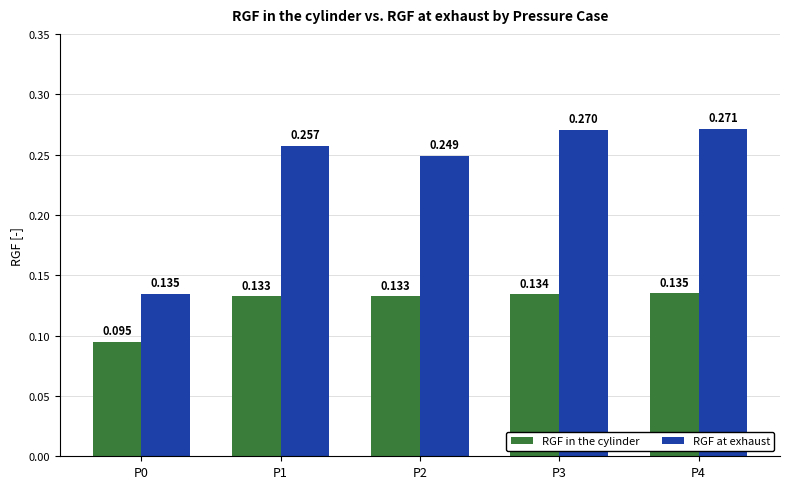

Which series has the widest spread of values?

RGF at exhaust